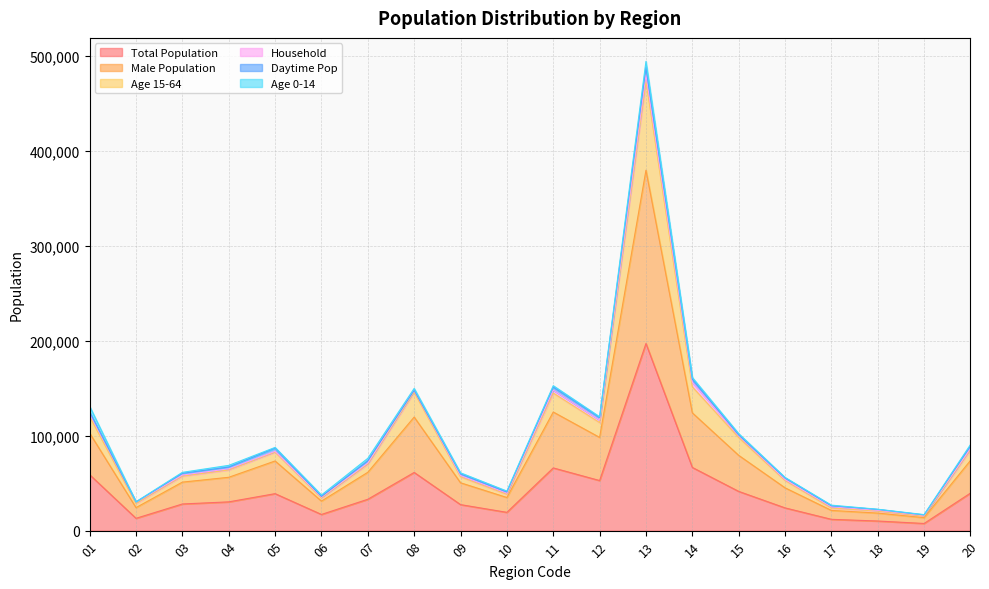

What is the maximum value shown in the chart?

480134